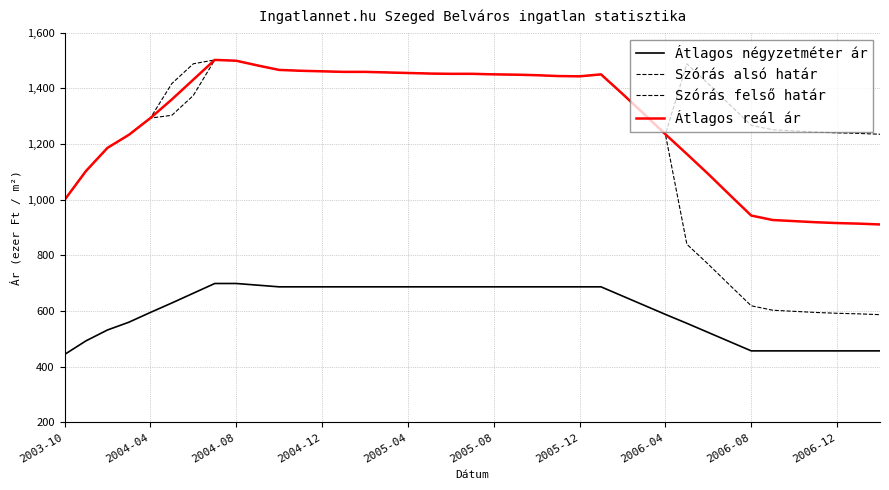

At which category does the chart reach its minimum across all series?

2003-10